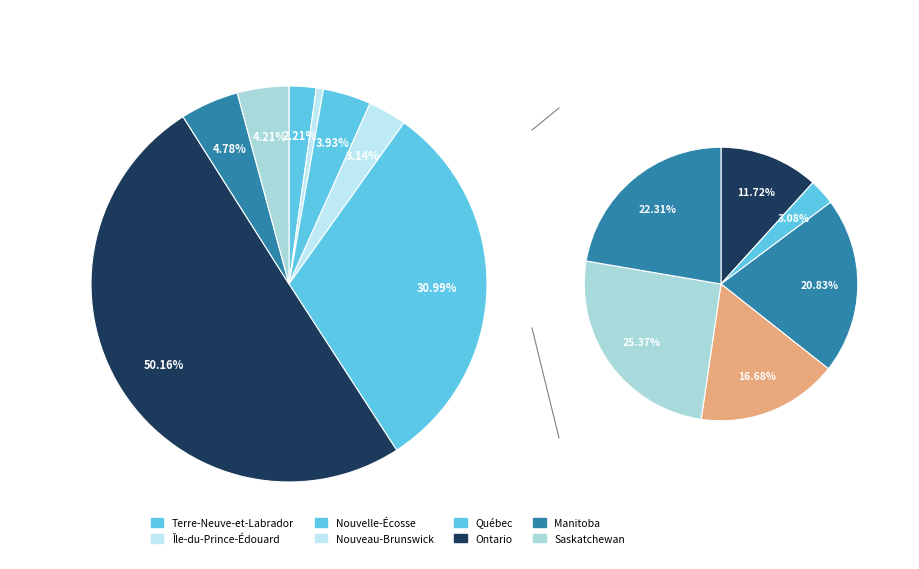

Rank the categories by value from lowest to highest.

Île-du-Prince-Édouard, Terre-Neuve-et-Labrador, Nouveau-Brunswick, Nouvelle-Écosse, Saskatchewan, Manitoba, Québec, Ontario